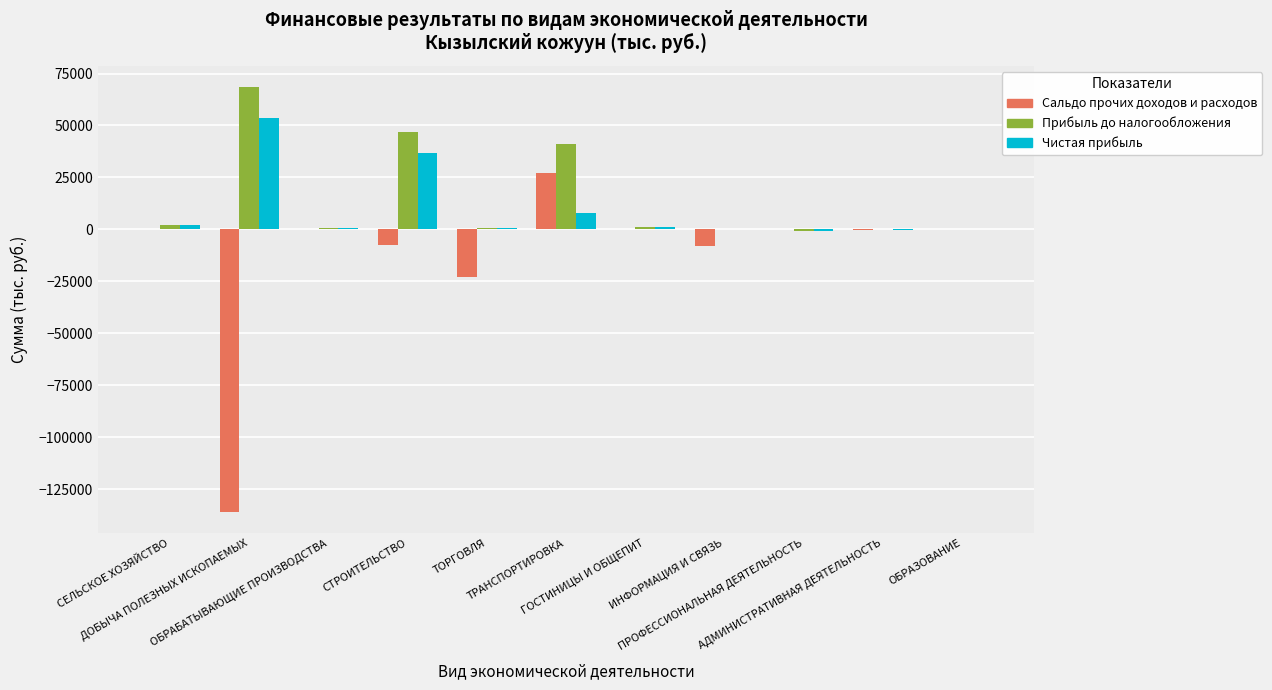

Which series has the largest total across all categories?

Прибыль до налогообложения